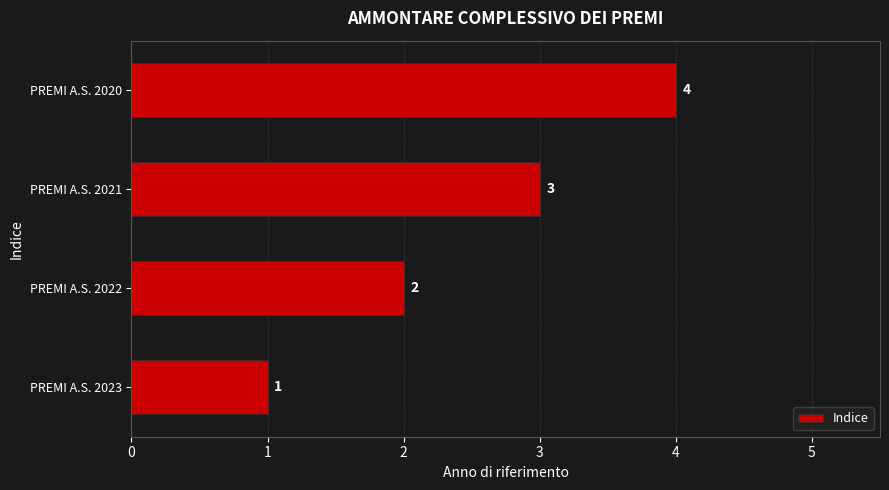

Rank the categories by value from highest to lowest.

PREMI A.S. 2020, PREMI A.S. 2021, PREMI A.S. 2022, PREMI A.S. 2023